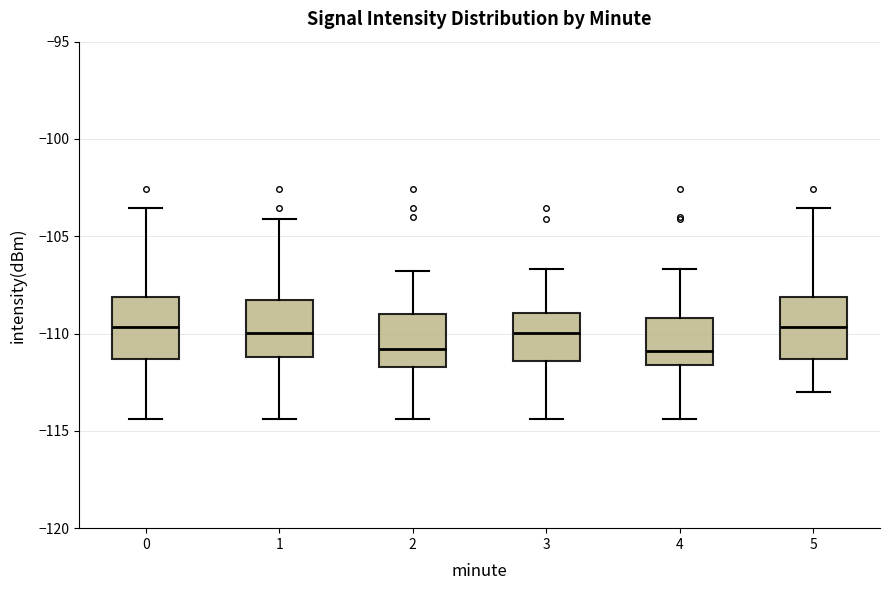

Where does the median line of the box at x = 0 sit on the y-axis? The values are not printed on the chart, so give them approximately, as read against the axis.

-109.5